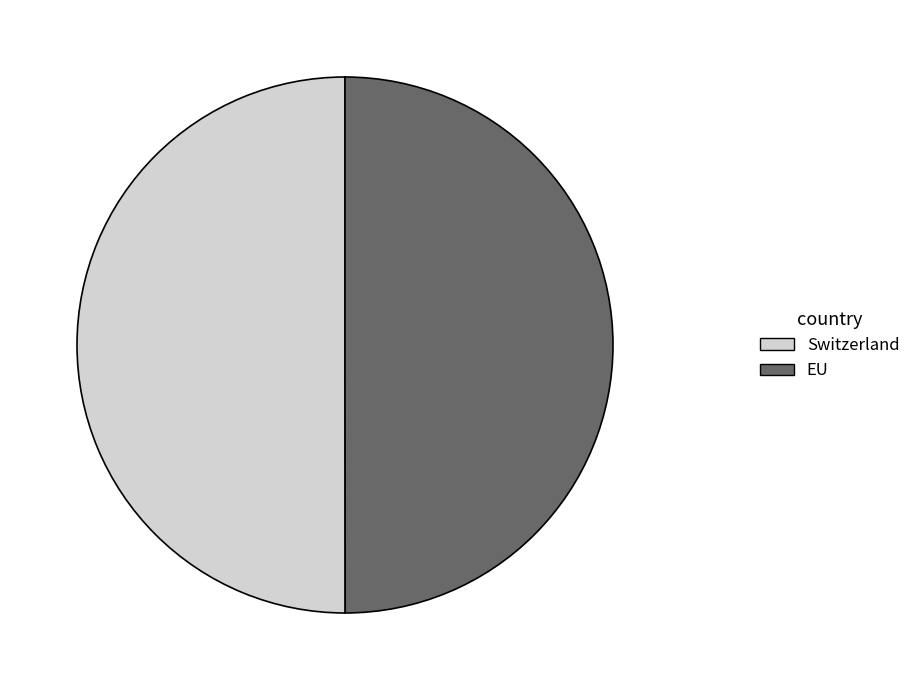

The Switzerland slice represents 50% of the pie. True or false?

True